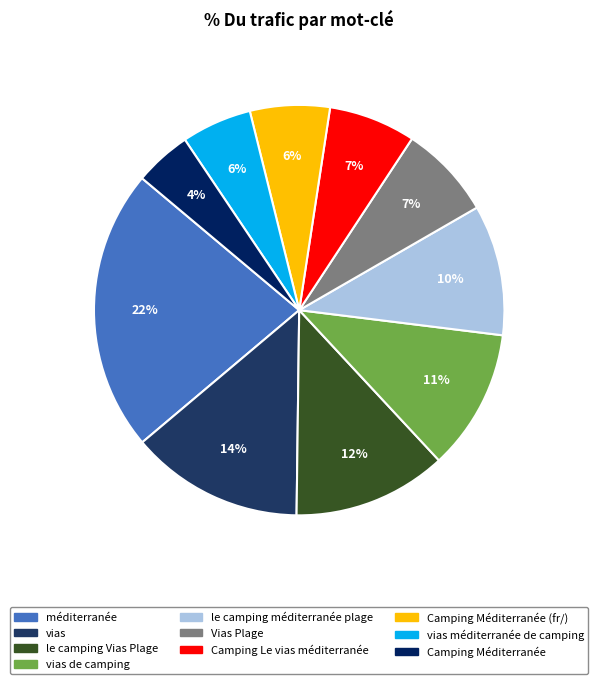

How many segments does this pie chart have?

10